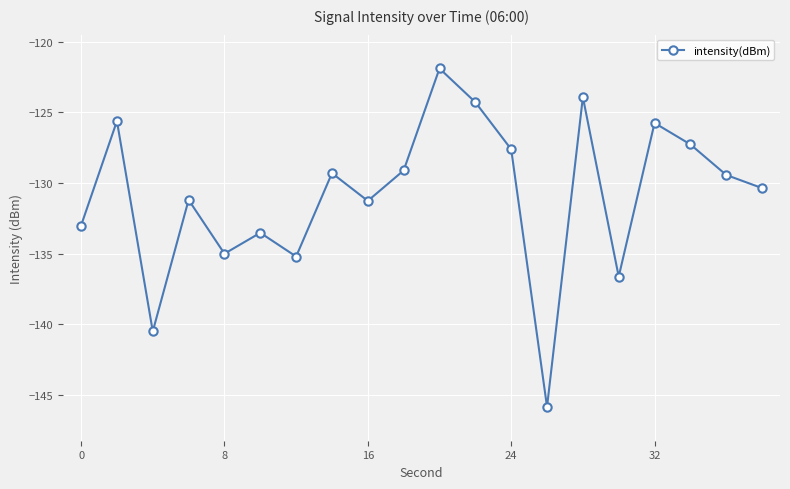

How many points are higher than both their immediate neighbors (excluding endpoints)?

7